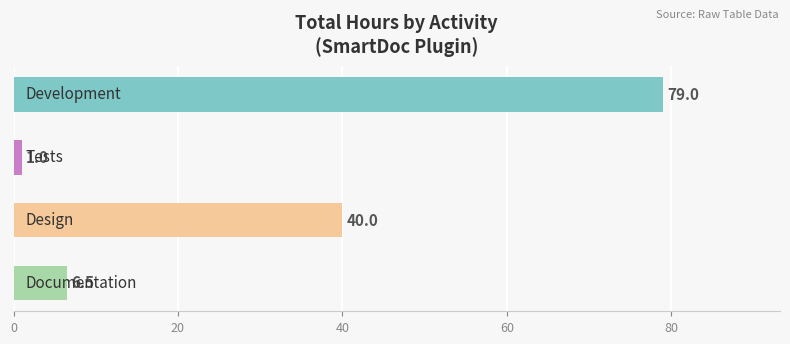

How many bars are there in total?

4